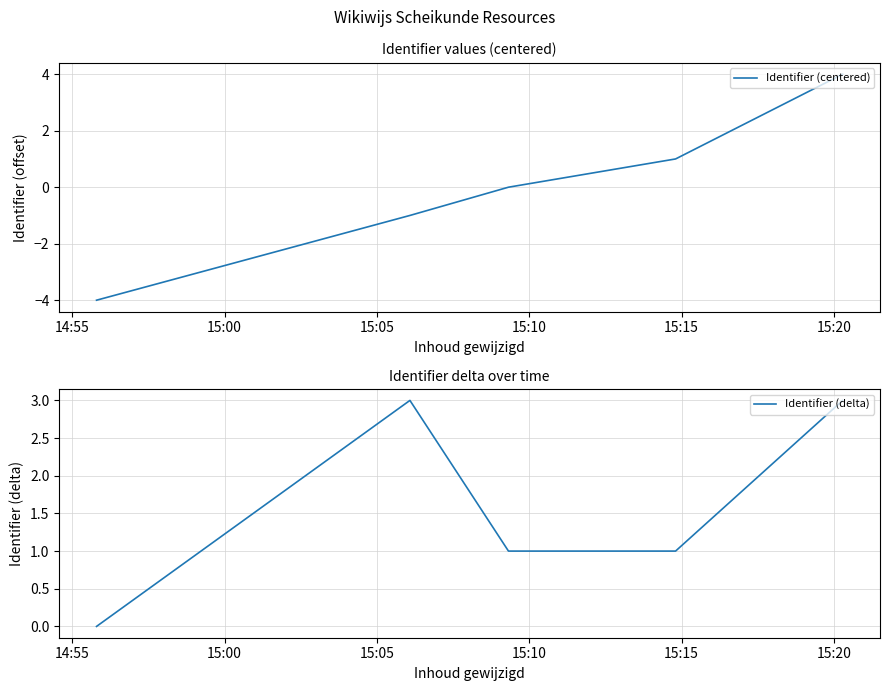

What are all the series names shown in the legend?

Identifier (centered), Identifier (delta)